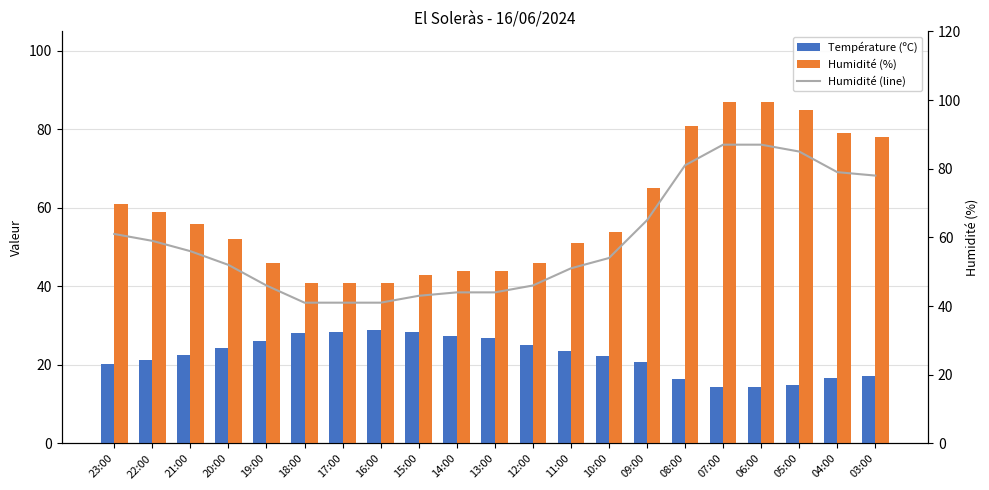

Which has a higher value, 22:00 or 17:00?

17:00